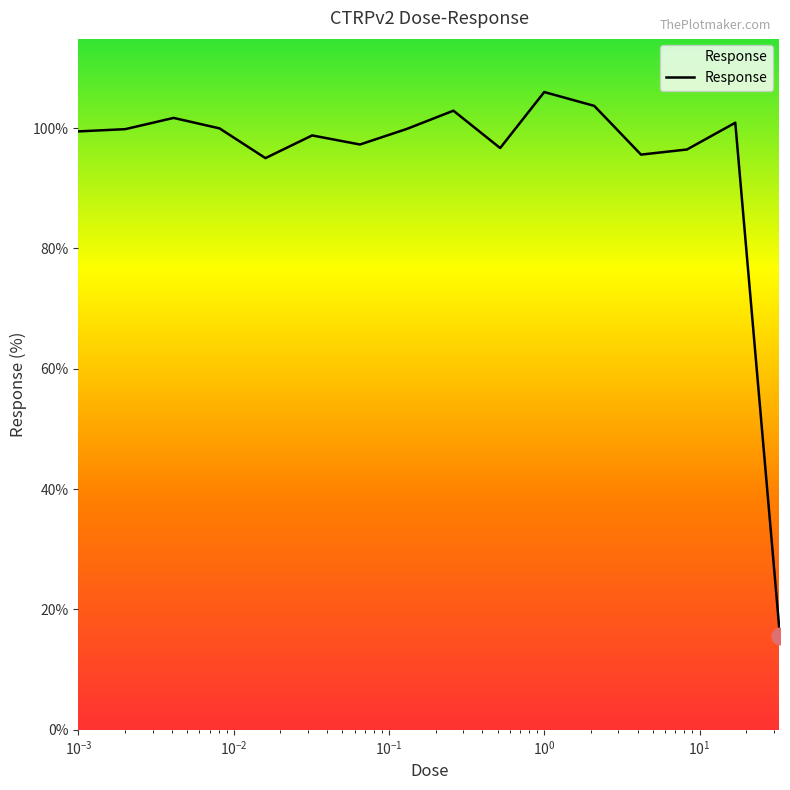

What is the maximum value shown in the chart?

106.0